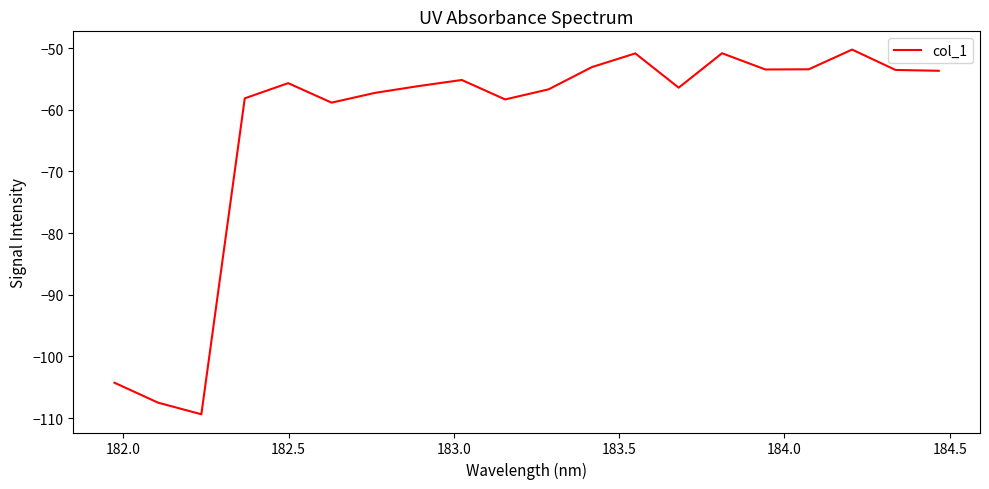

What is the smallest value displayed?

-109.4